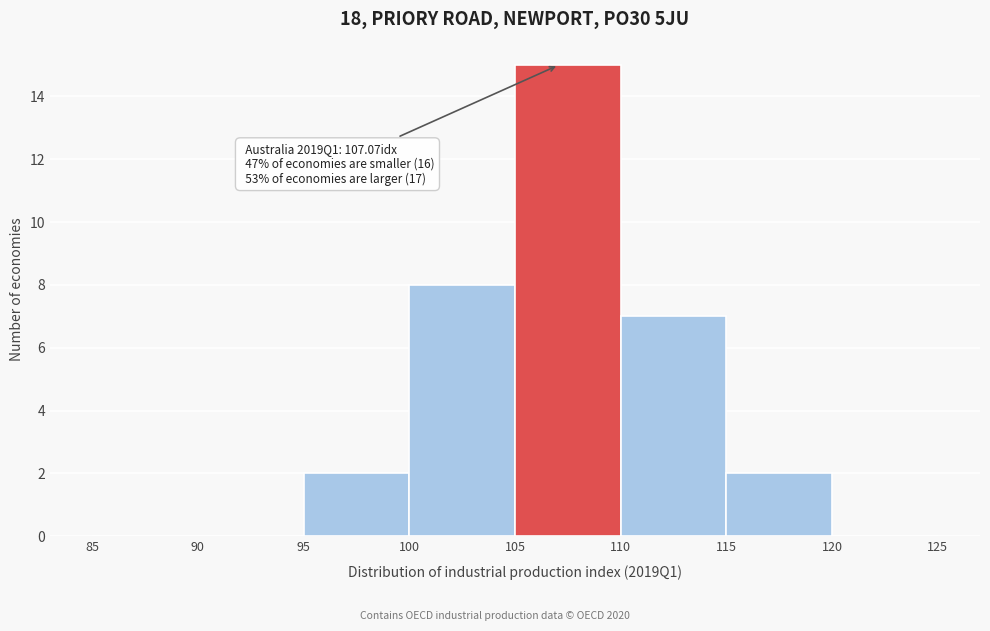

Which range on the x-axis has the tallest bar?

105 to 110